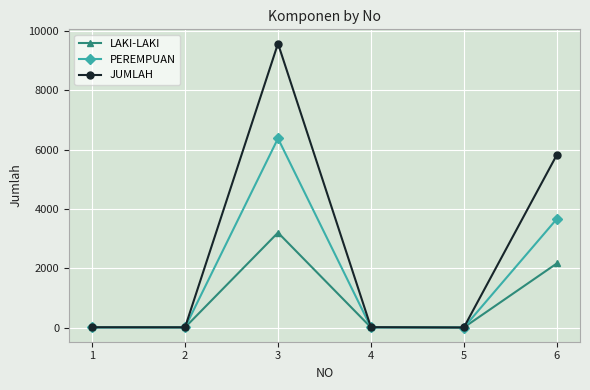

What is the maximum value for PEREMPUAN?

6381